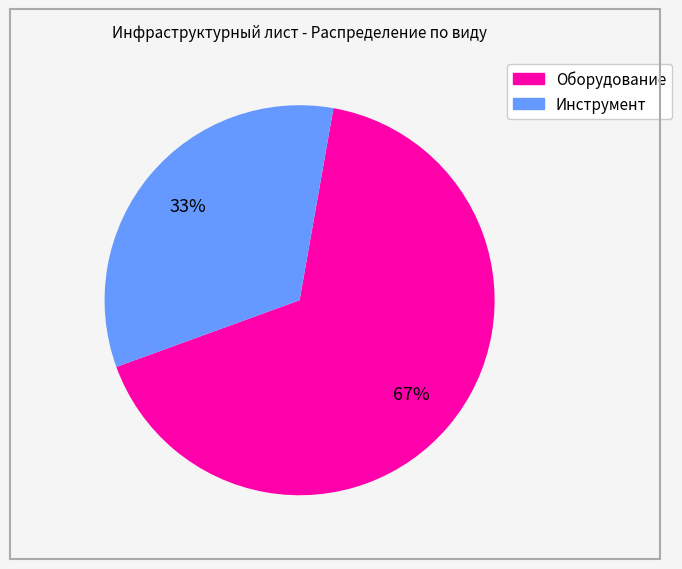

Rank the categories by value from lowest to highest.

Инструмент, Оборудование